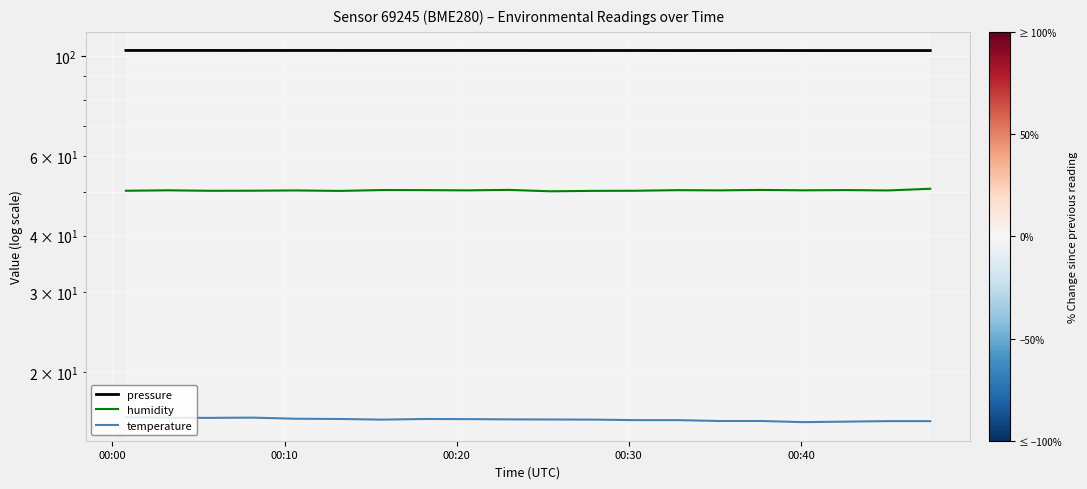

What is the maximum value for temperature?

15.9